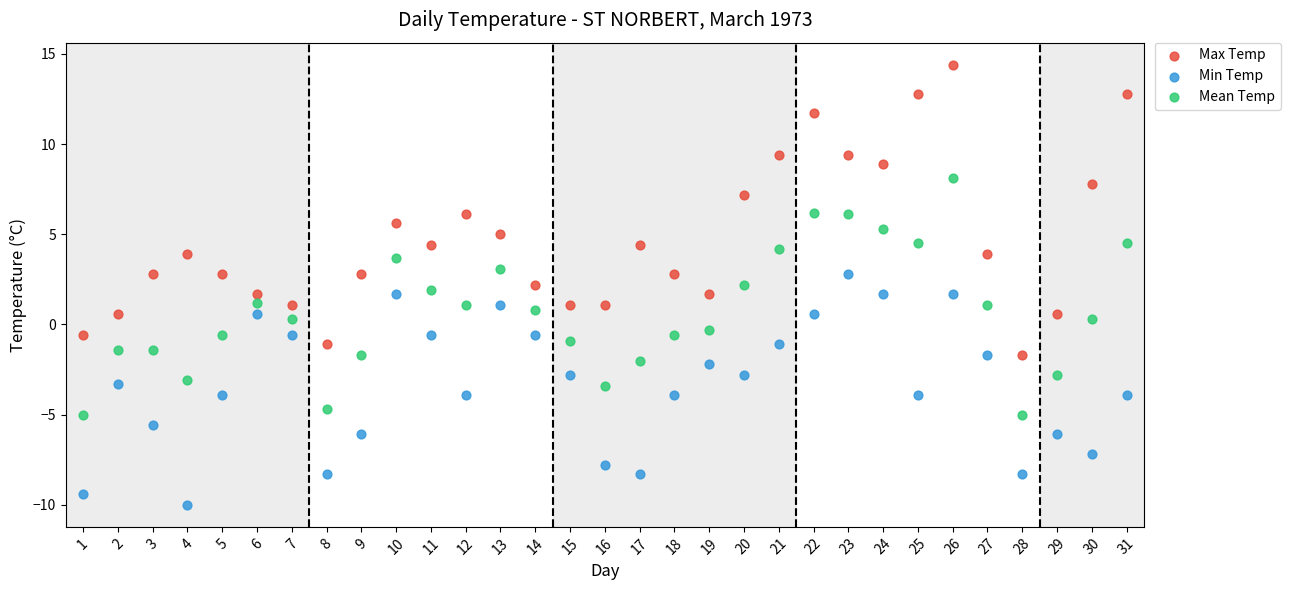

Which series reaches the minimum Y coordinate?

Min Temp